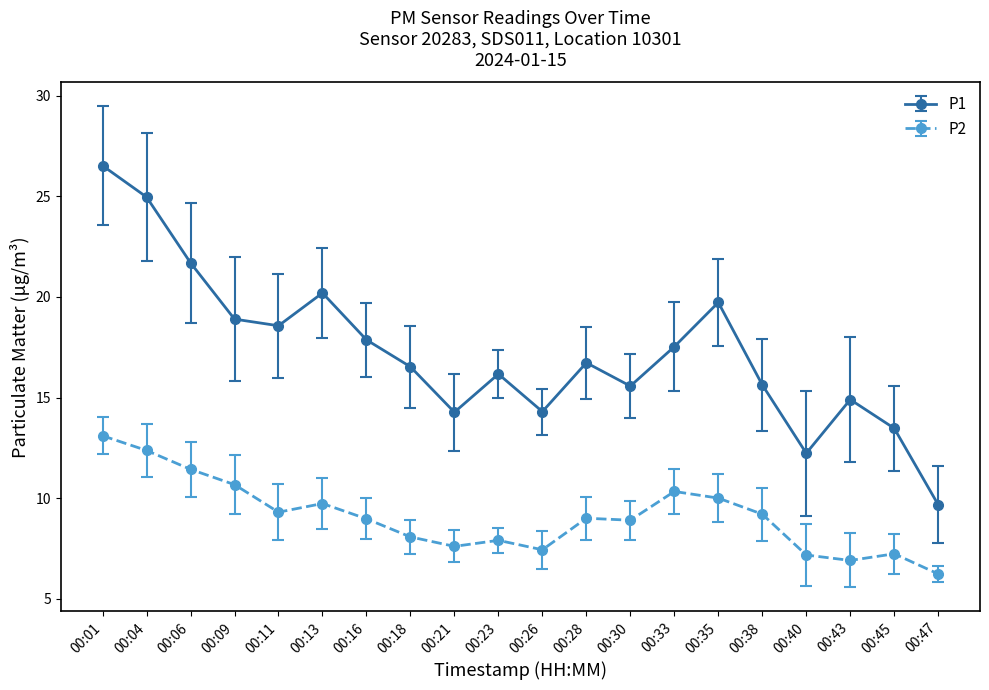

Which series has the widest spread of values?

P1